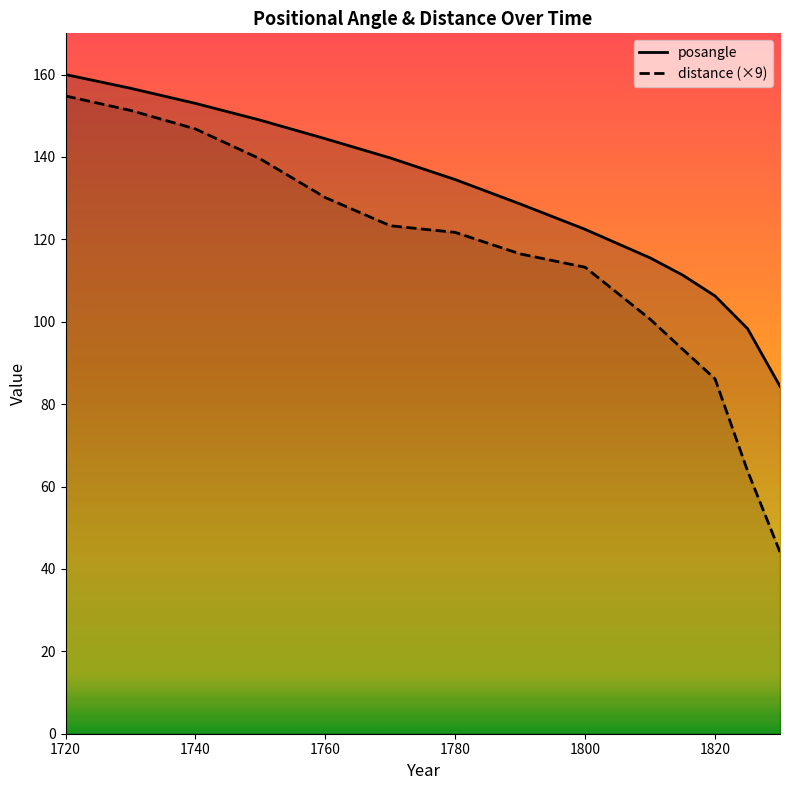

At 1800, list the series in order from largest to smallest.

posangle, distance